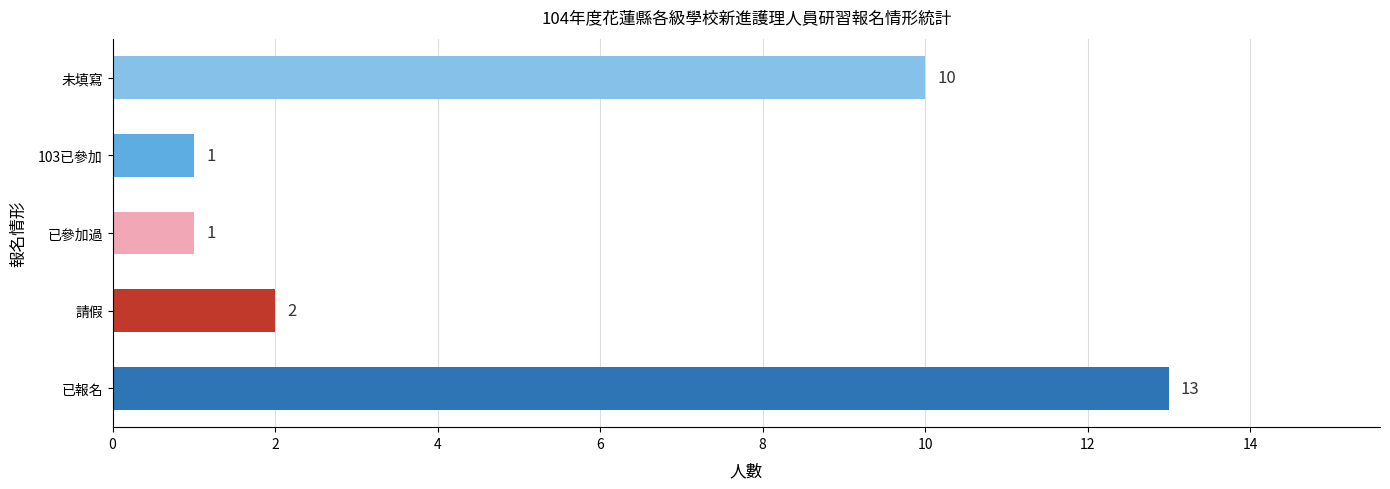

Which has a higher value, 請假 or 已報名?

已報名